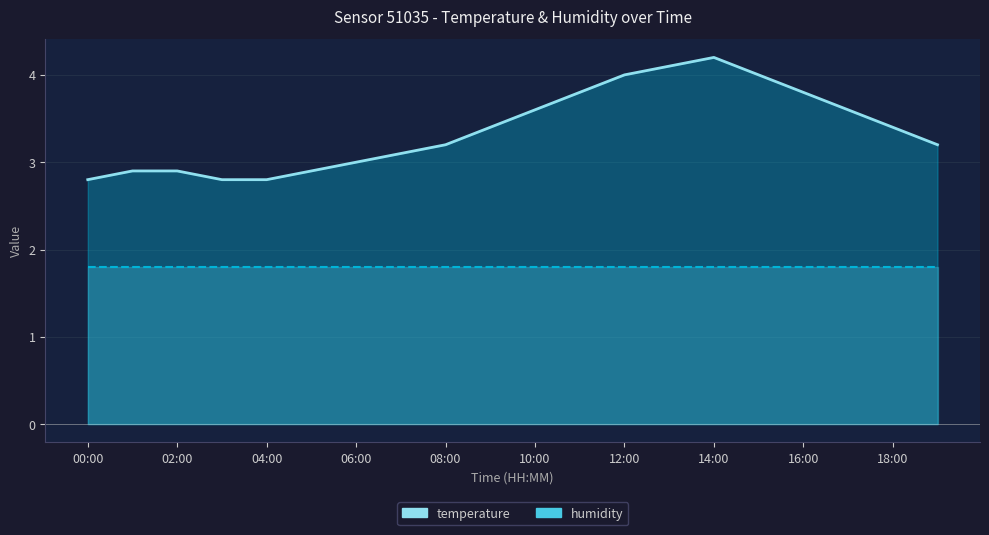

What is the label of the 5th point from the left?

04:00